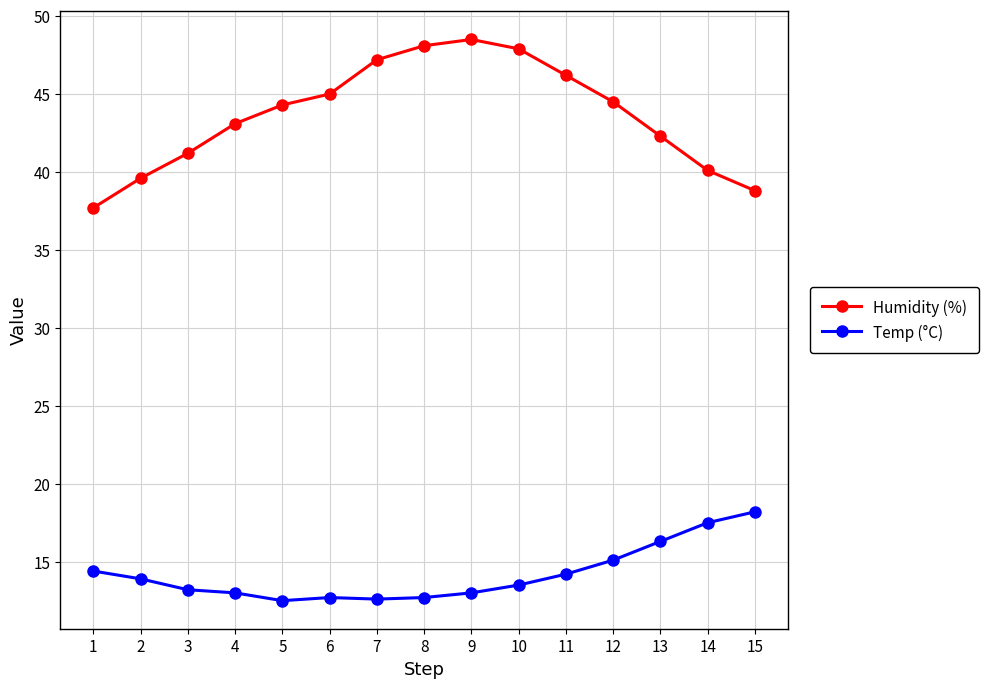

At how many categories does at least one series exceed 17?

15